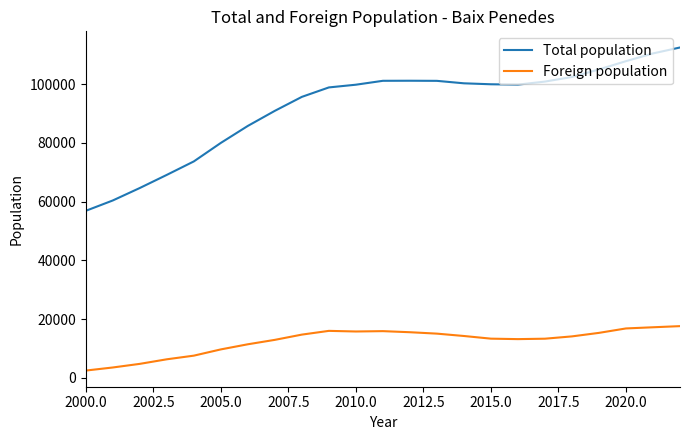

Is it true that Foreign population equals 23323 at 2022.5?

False